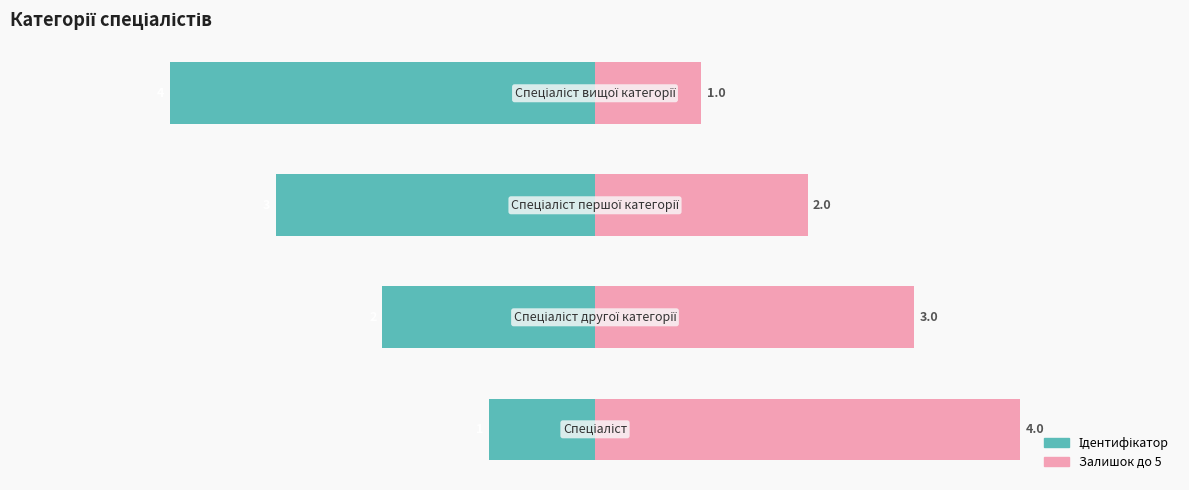

How many bars are there in each group?

2